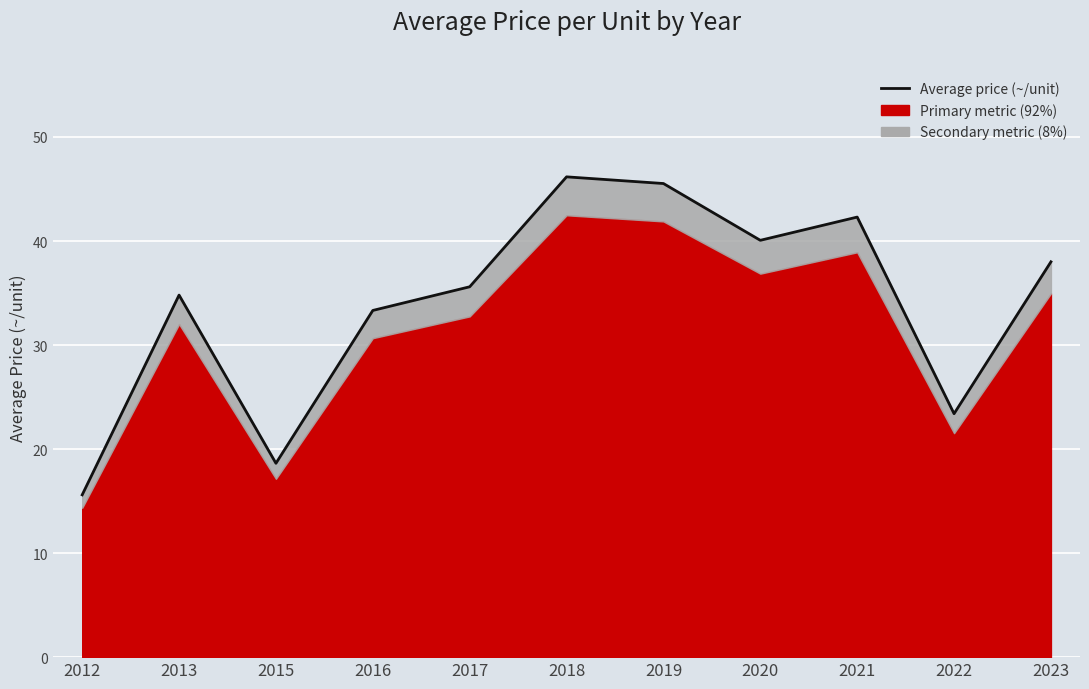

Is it true that the value at 2019 is 16.7?

False